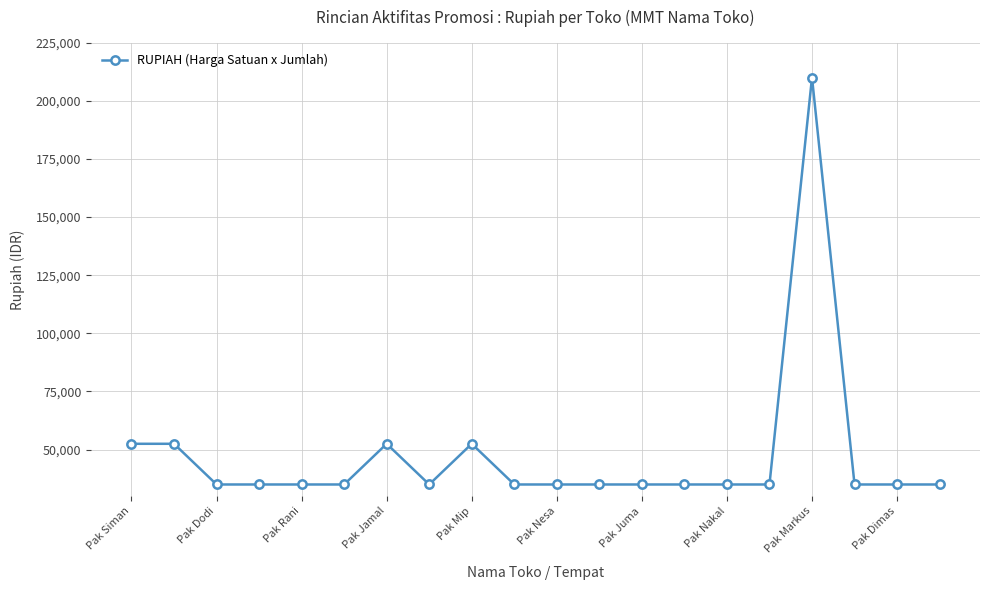

What is the value of the 14th point from the left?

35000